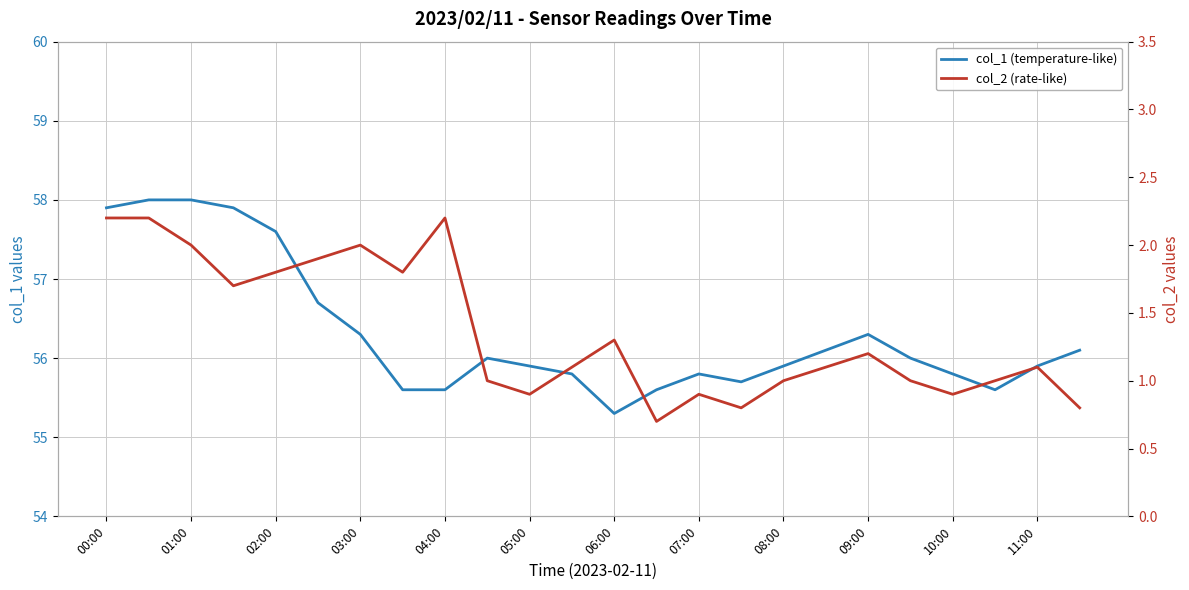

True or false: col_1 (temperature-like) has more than 0 points higher than both neighbors.

True